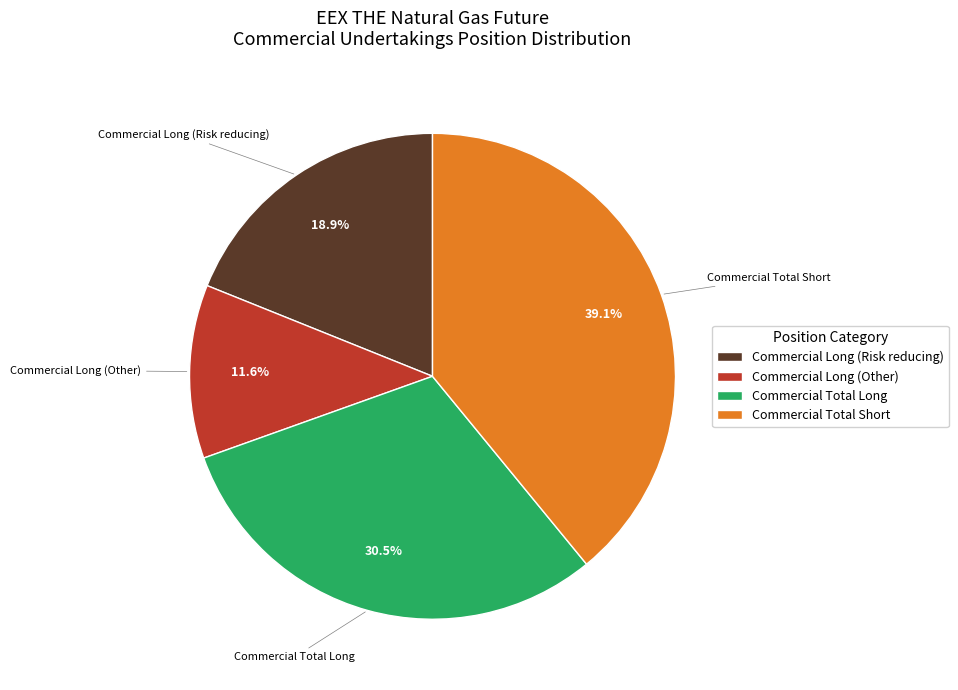

Which has a higher value, Commercial Total Short or Commercial Long (Risk reducing)?

Commercial Total Short